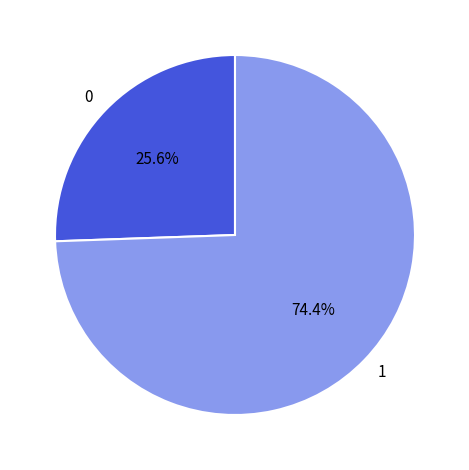

Which category has the biggest portion of the pie?

1